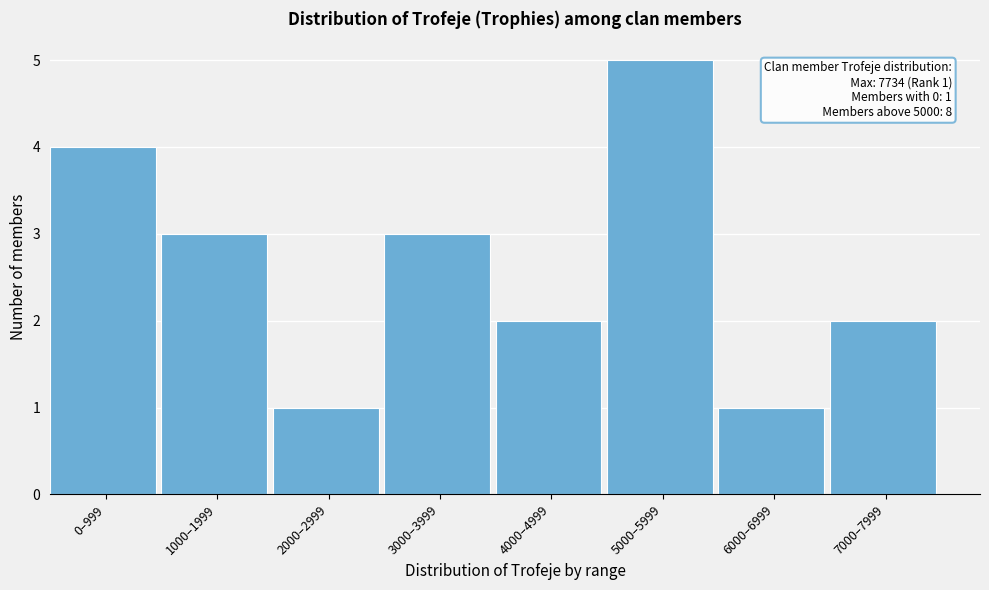

Reading left to right, transcribe all the data shown in this chart.

4	3	1	3	2	5	1	2